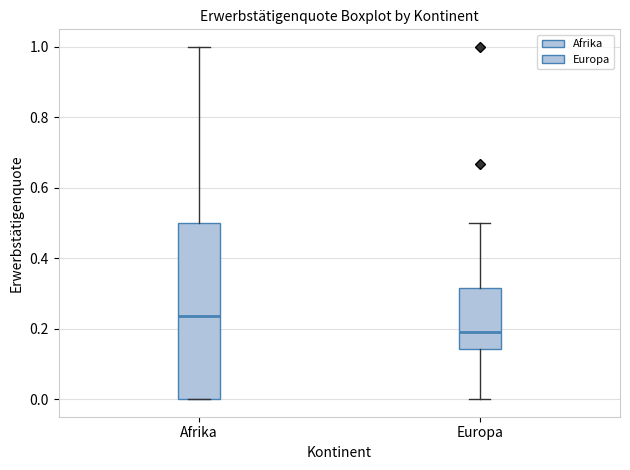

Where does the median line of the box for Afrika sit on the y-axis? The values are not printed on the chart, so give them approximately, as read against the axis.

0.24